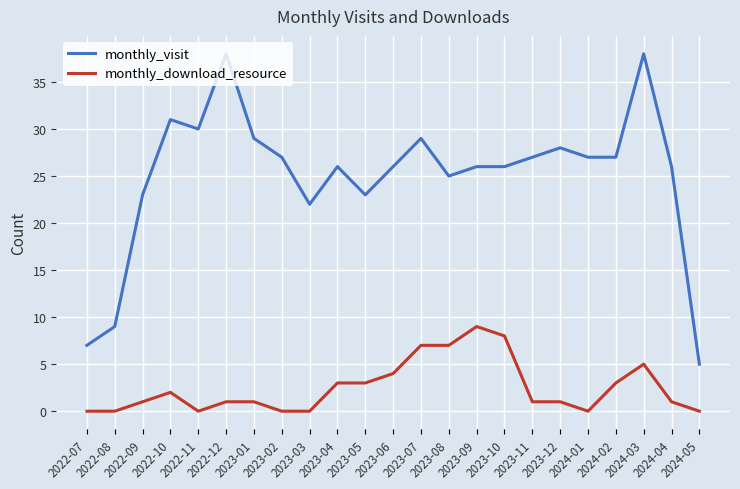

True or false: monthly_download_resource and monthly_visit cross at least once.

False